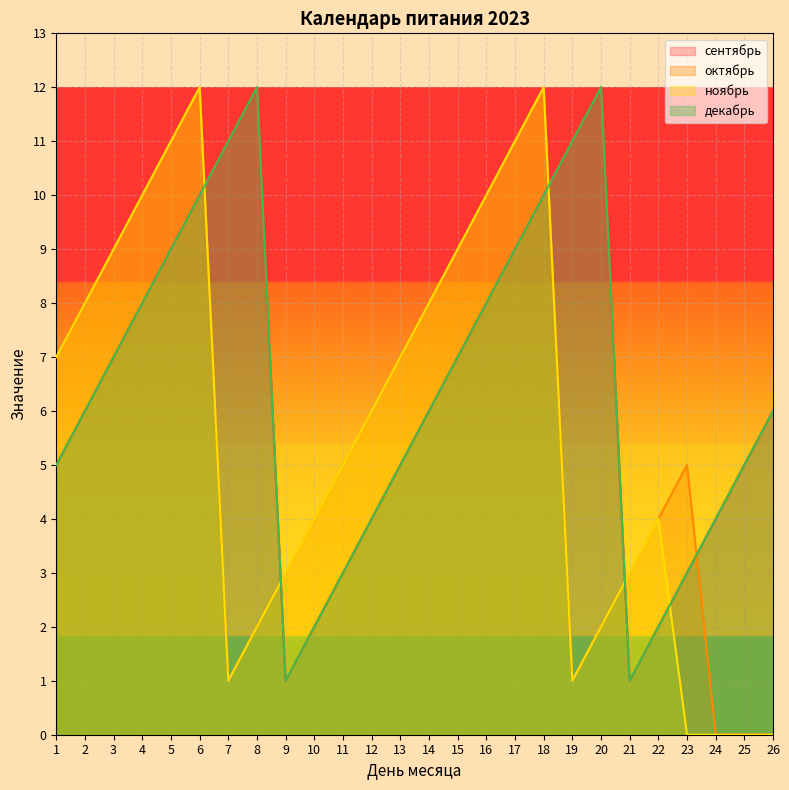

At which category does the chart reach its peak across all series?

8